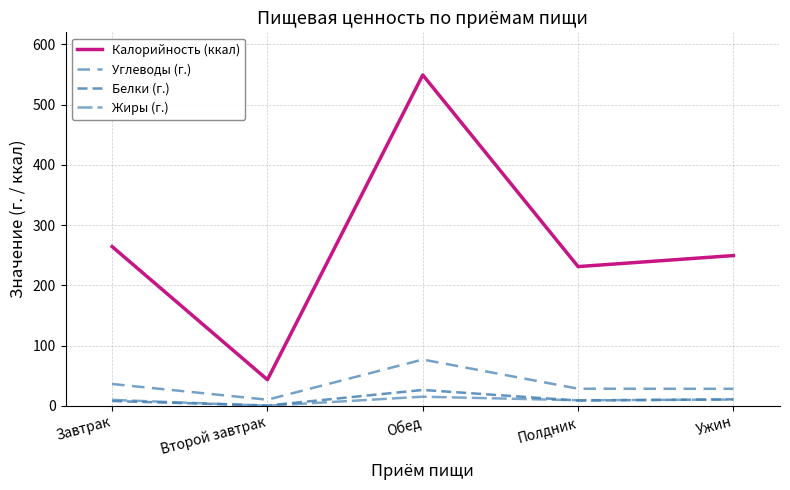

What is the value of the Белки (г.) point at the 5th from the left?

10.7